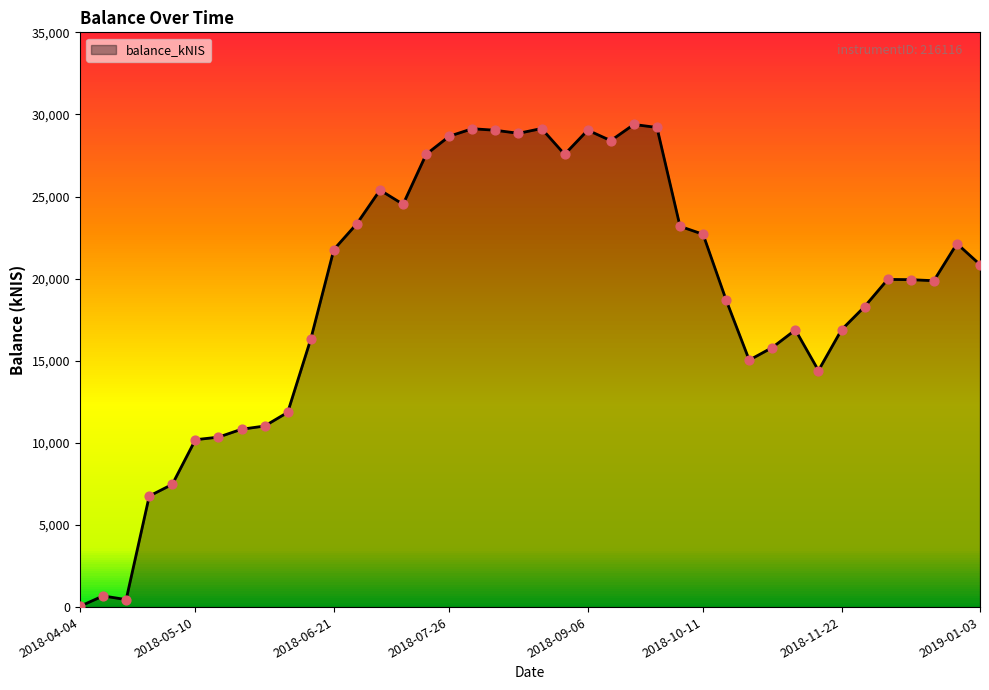

What is the difference between the maximum and minimum values?

29340.5